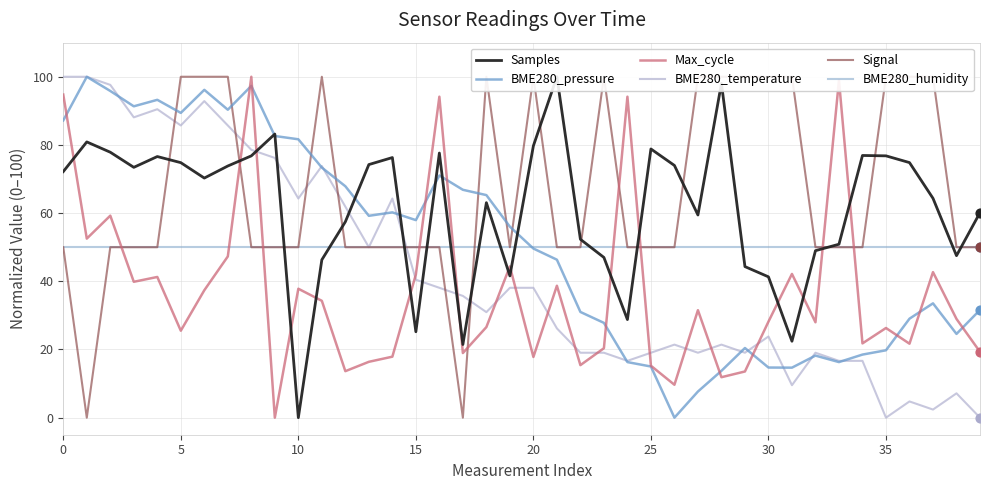

What are all the series names shown in the legend?

Samples, BME280_pressure, Max_cycle, BME280_temperature, Signal, BME280_humidity